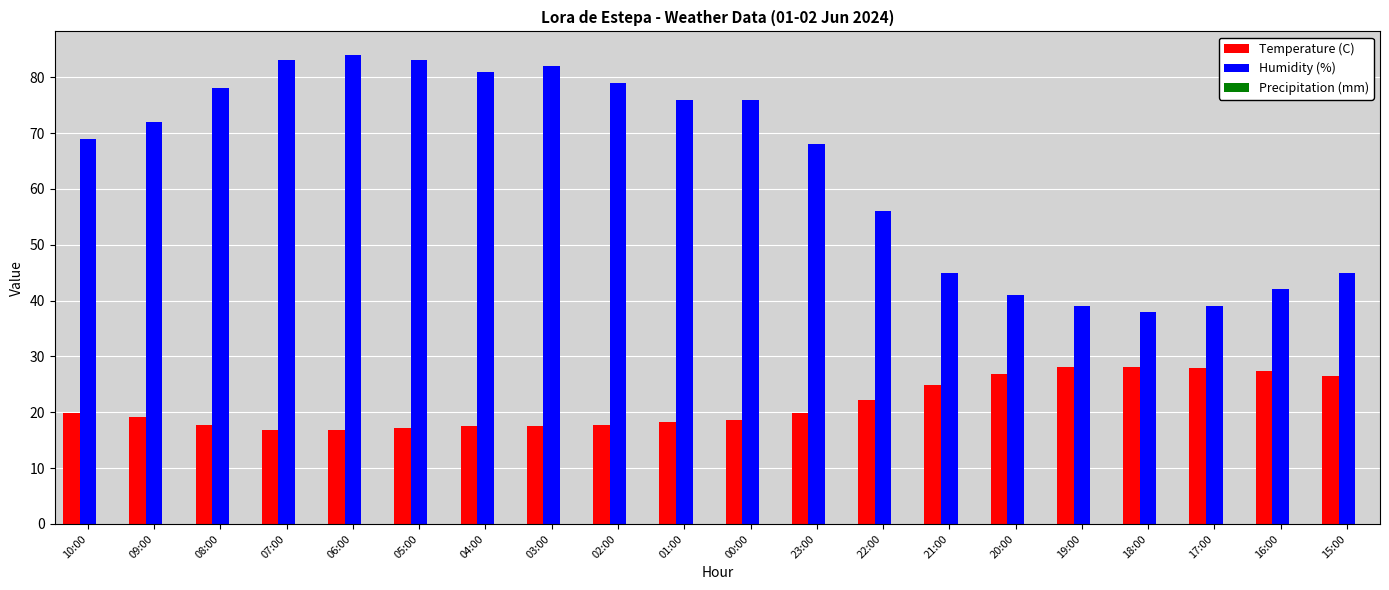

Which series has the largest total across all categories?

Humidity (%)